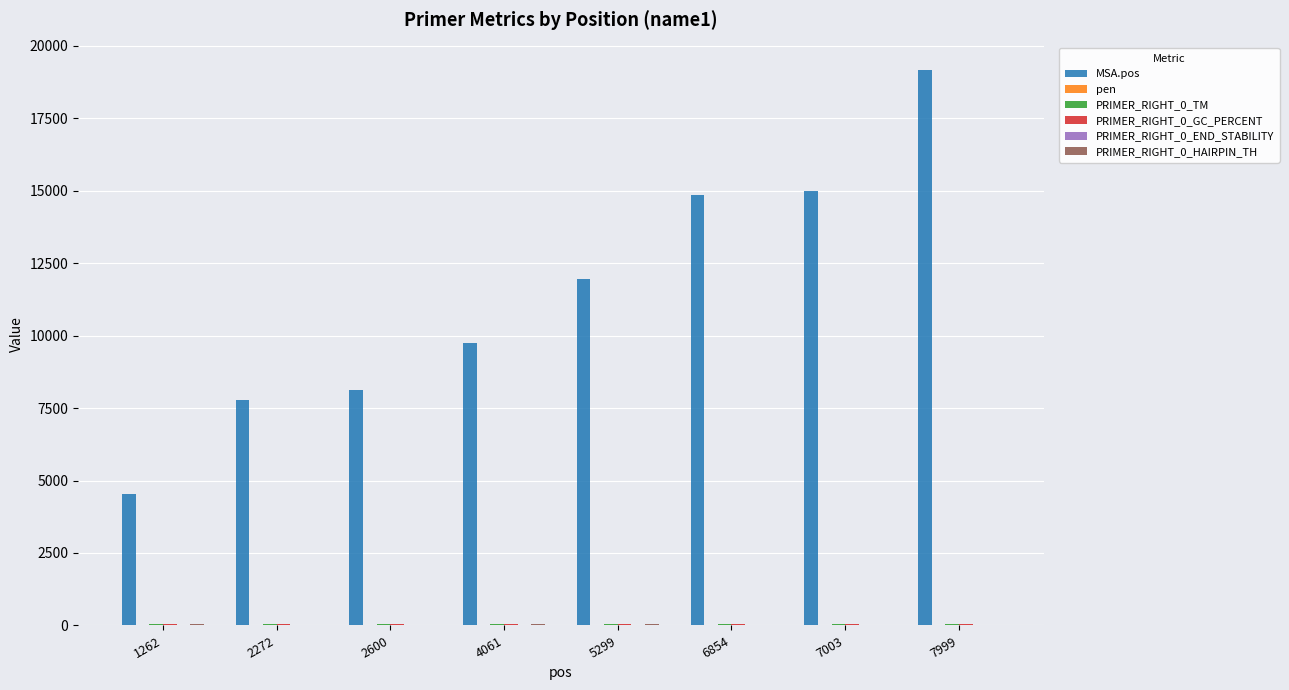

What is the maximum value shown in the chart?

19146.0